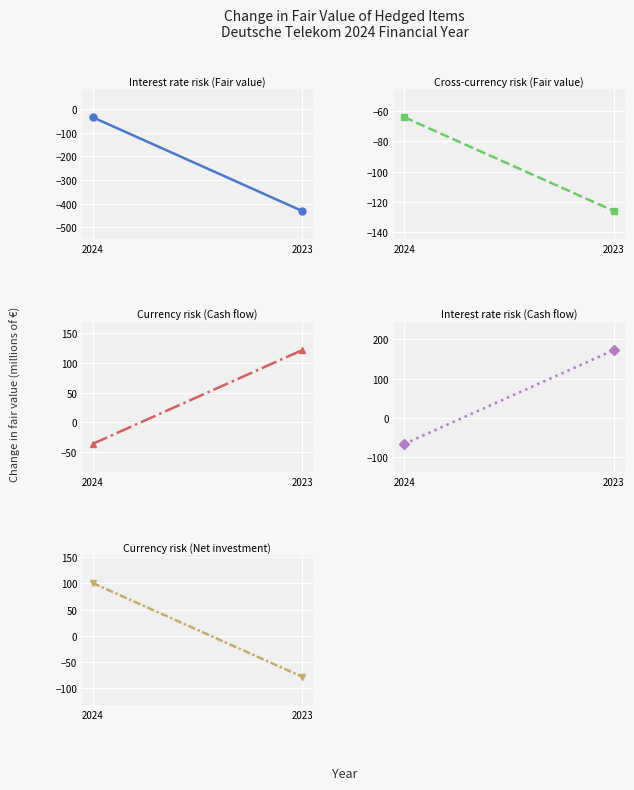

How many Currency risk (Net investment) values are between -78 and 101?

2